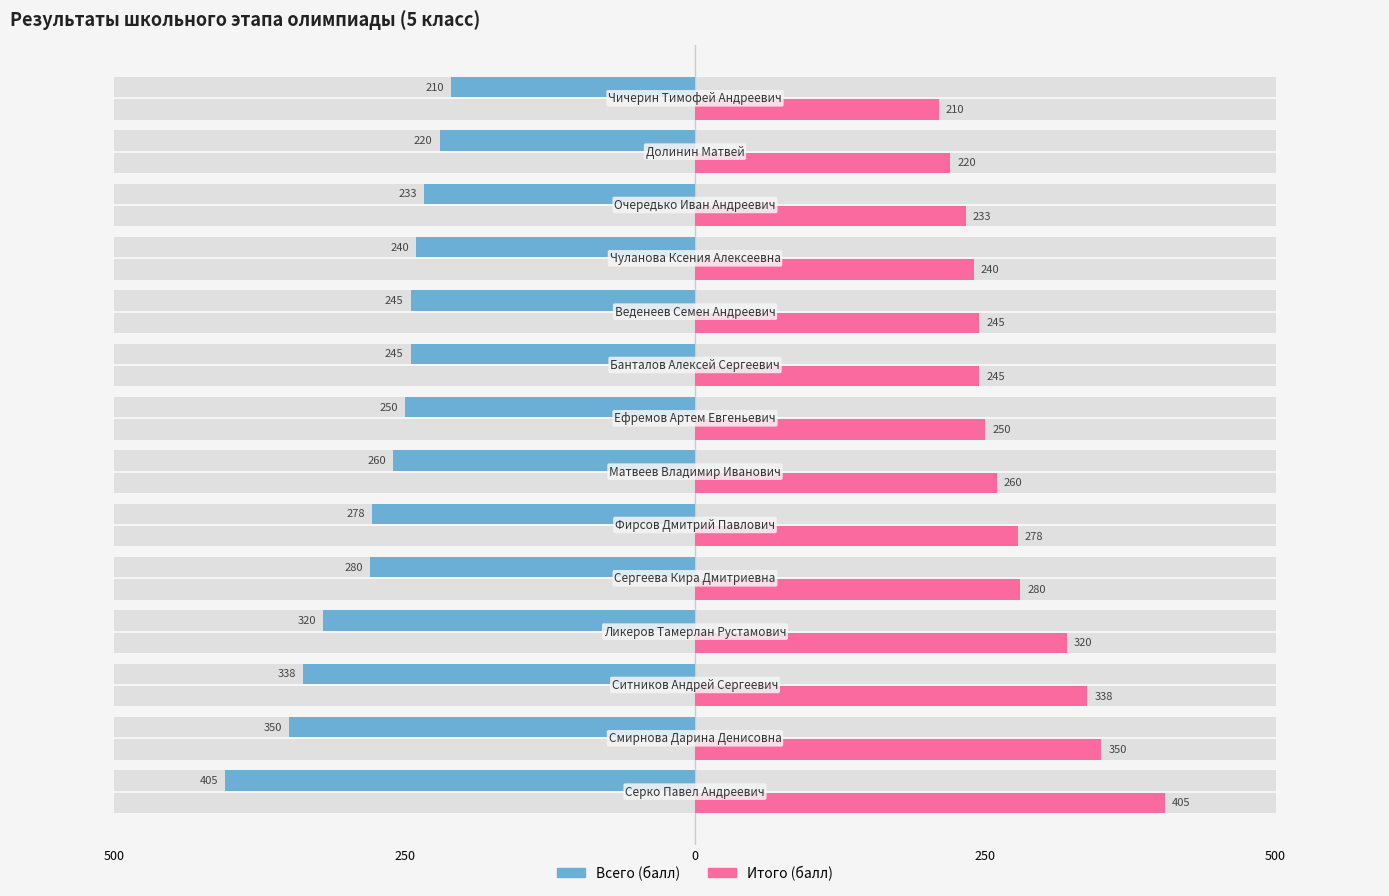

What are all the series names shown in the legend?

Всего, Итого